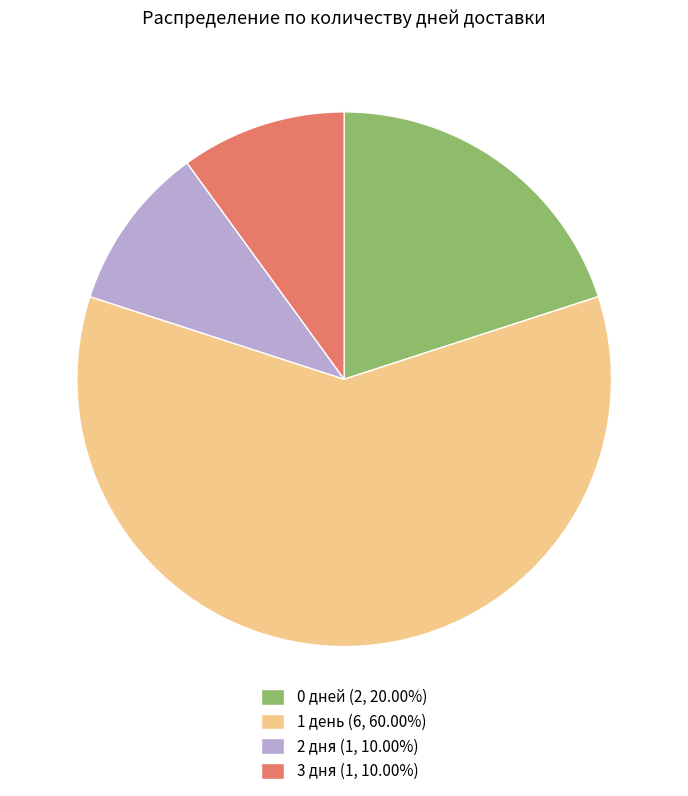

What is the ratio of the value at 2 дня (1, 10.00%) to the value at 0 дней (2, 20.00%)?

0.5